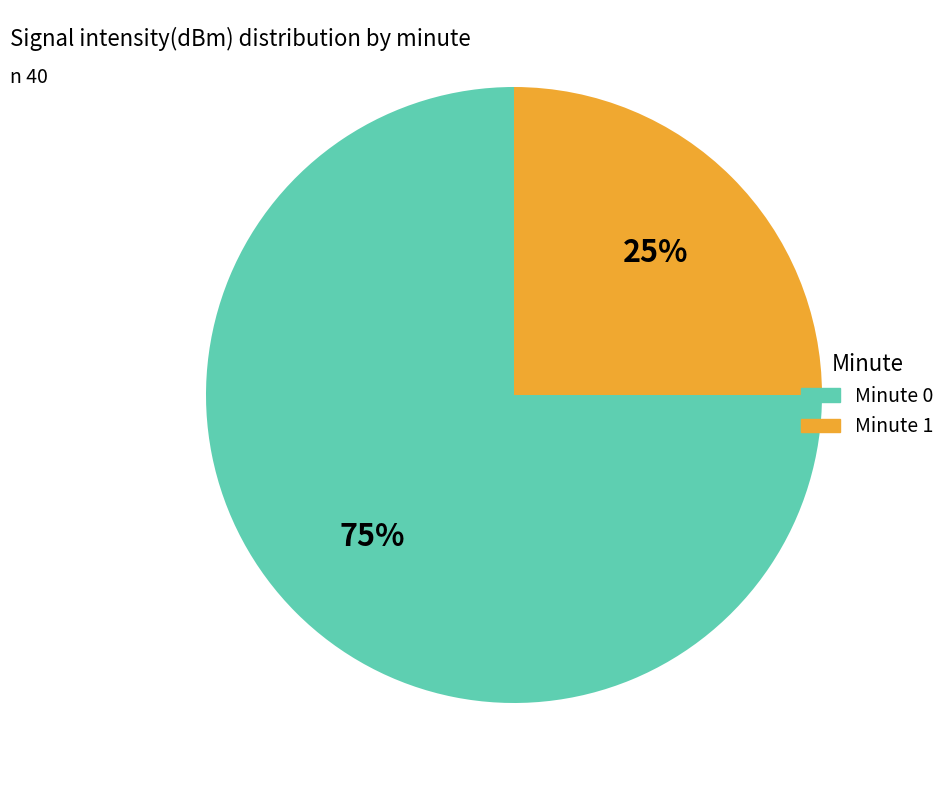

Does Minute 0 account for over 50% of the chart?

Yes